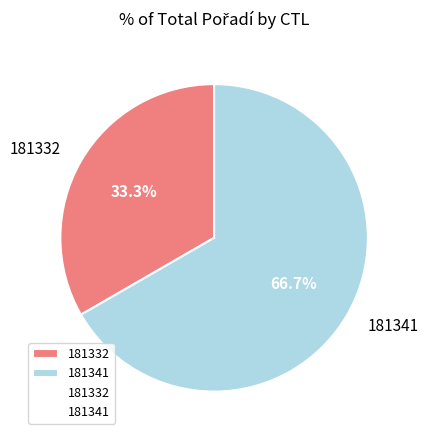

Rank the categories by value from lowest to highest.

181332, 181341